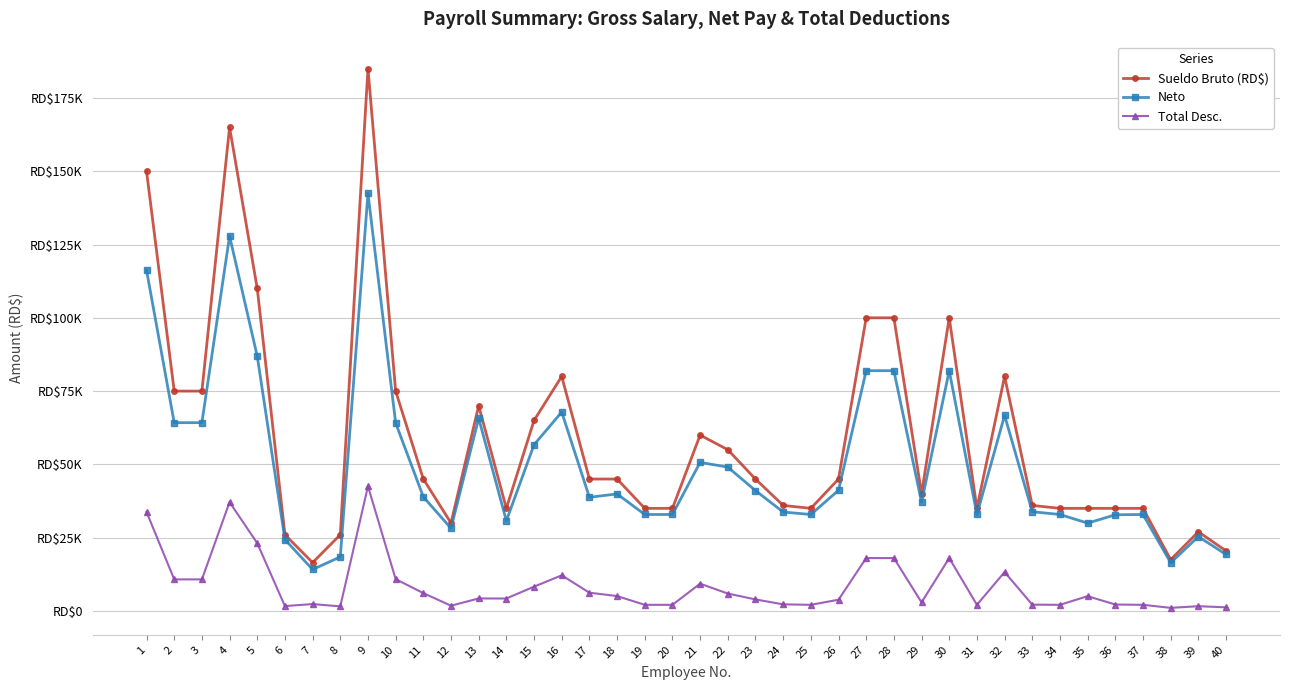

What is the value of the Sueldo Bruto (RD$) point at the 35th from the left?

35000.0